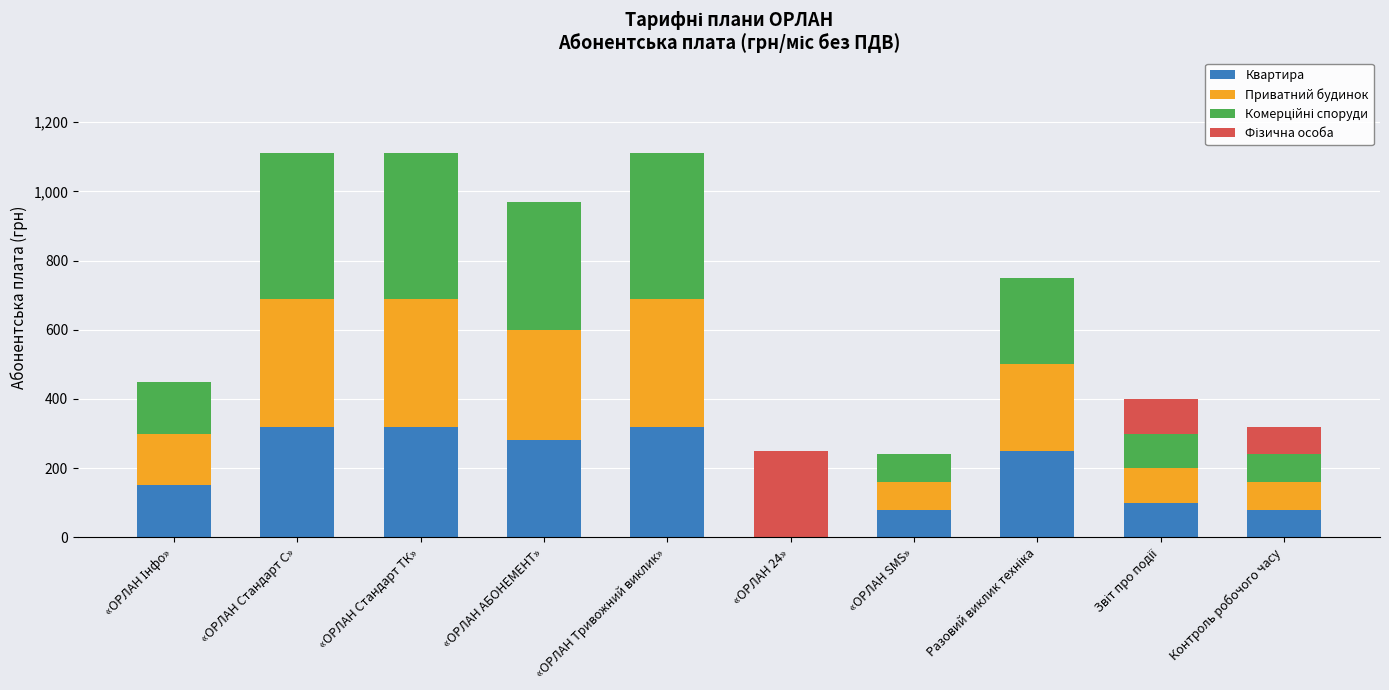

How many categories are shown in the chart?

10